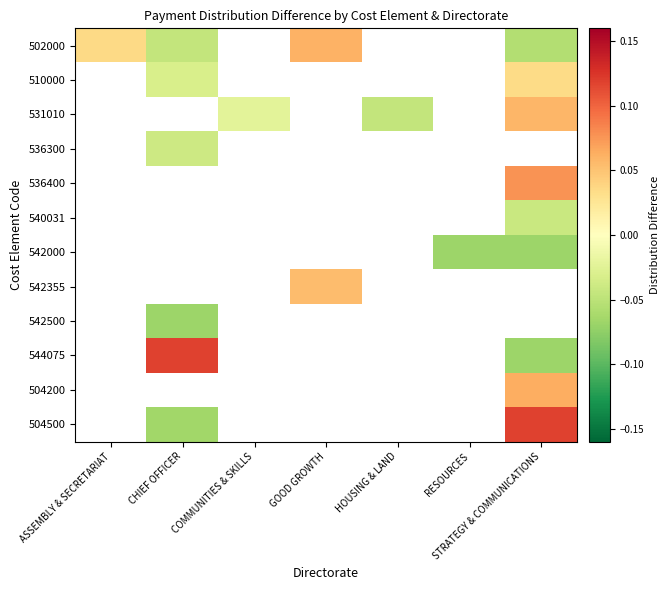

What is the lowest value of the 502000 series?

-0.1